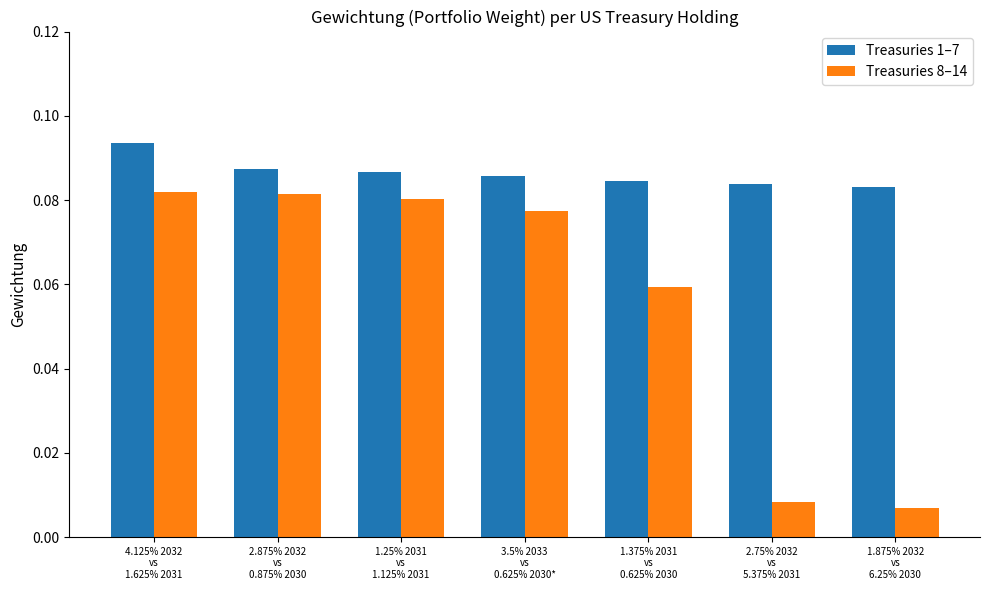

What are all the series names shown in the legend?

Treasuries 1–7, Treasuries 8–14